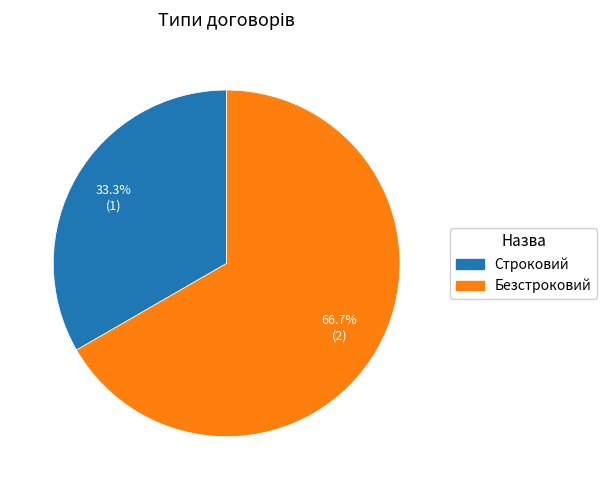

Which category accounts for the majority?

Безстроковий